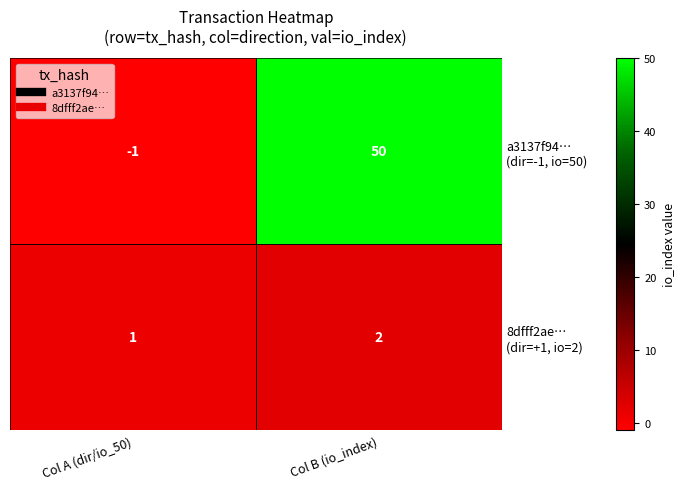

At which category is the sum across all series the highest?

Col B (io_index)